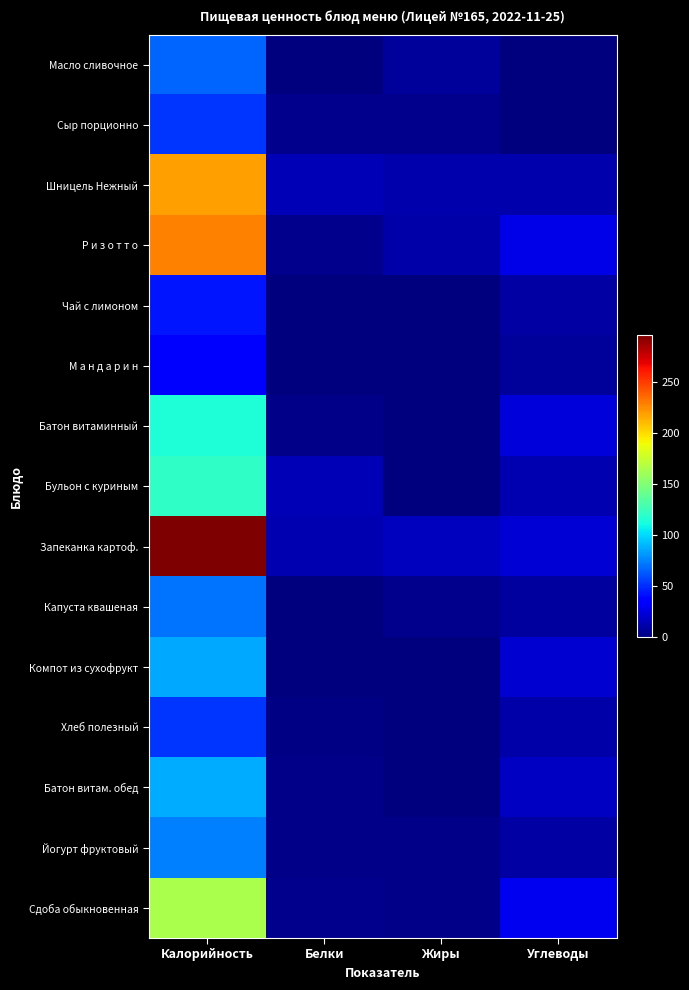

What is the total value across all series at Калорийность?

1712.6